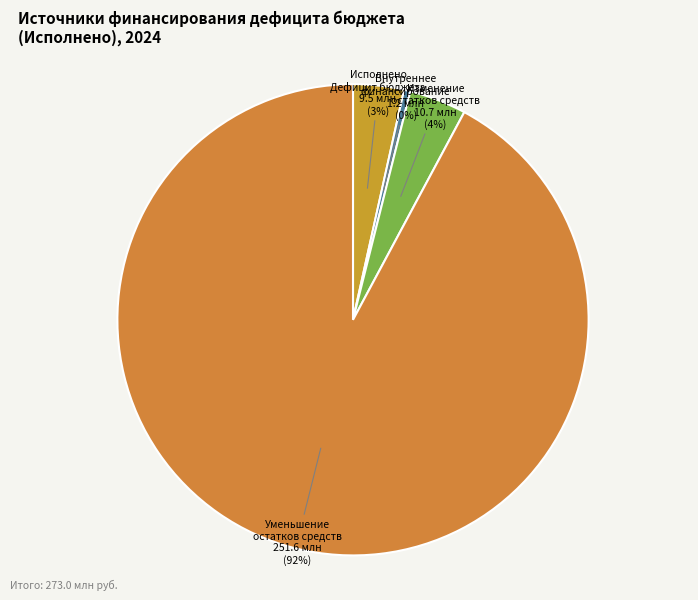

Combined, do Исполнено Дефицит бюджета and Уменьшение остатков средств account for over 50%?

Yes